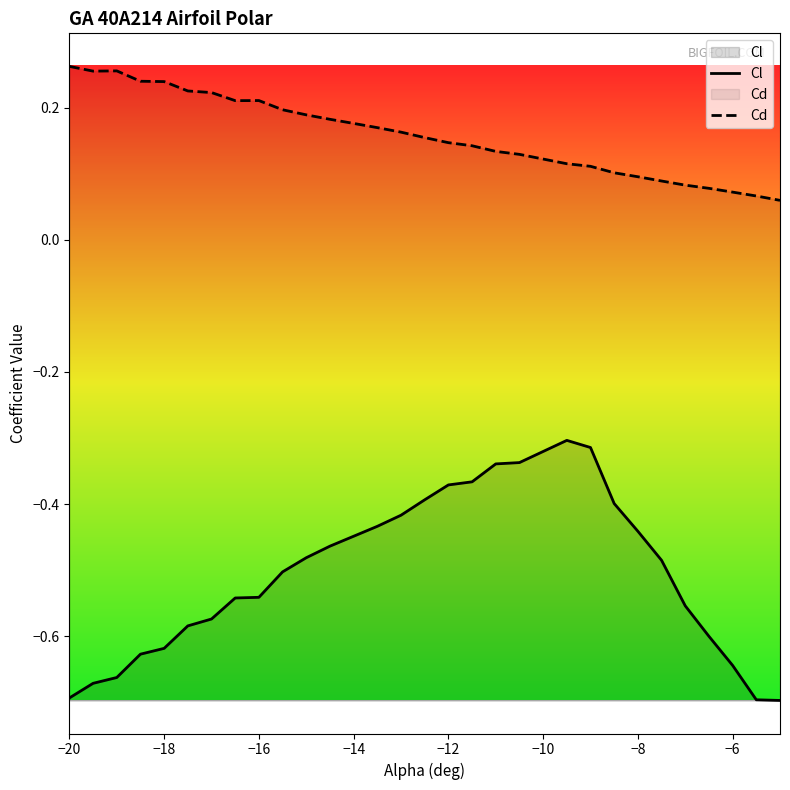

Which series has the largest total across all categories?

Cd